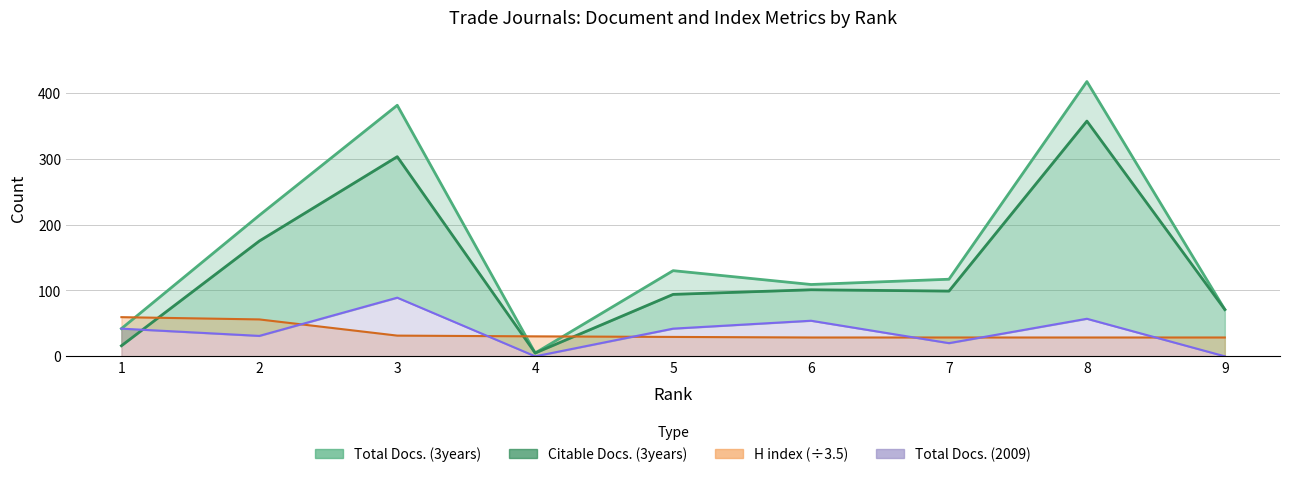

At which category does Total Docs. (3years) reach its first local valley?

4